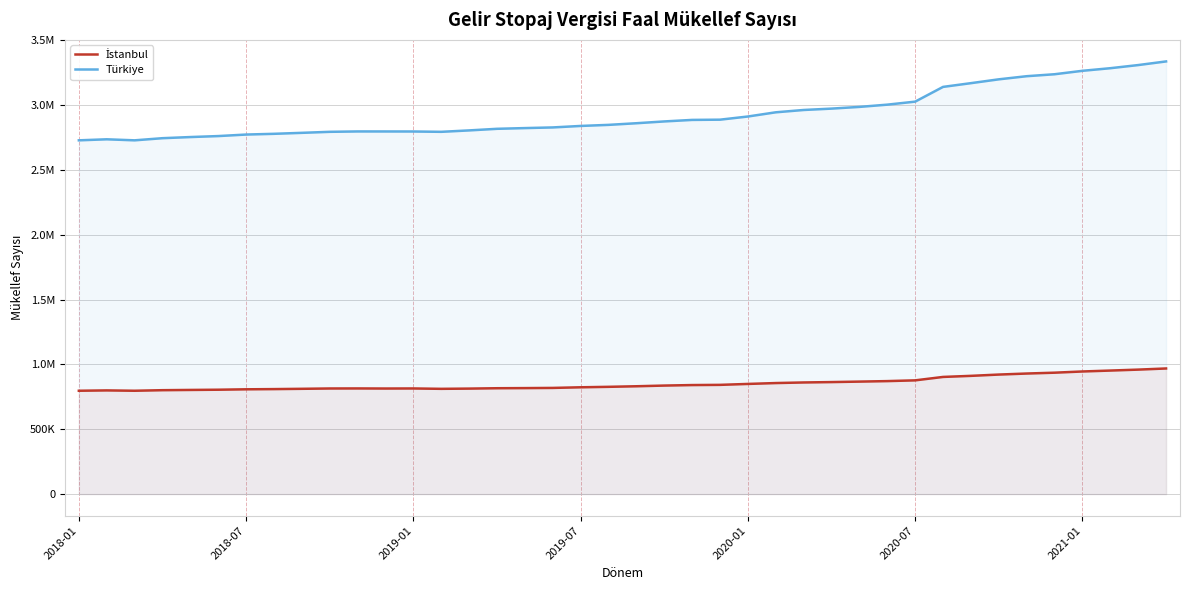

How many lines are shown in the chart?

2